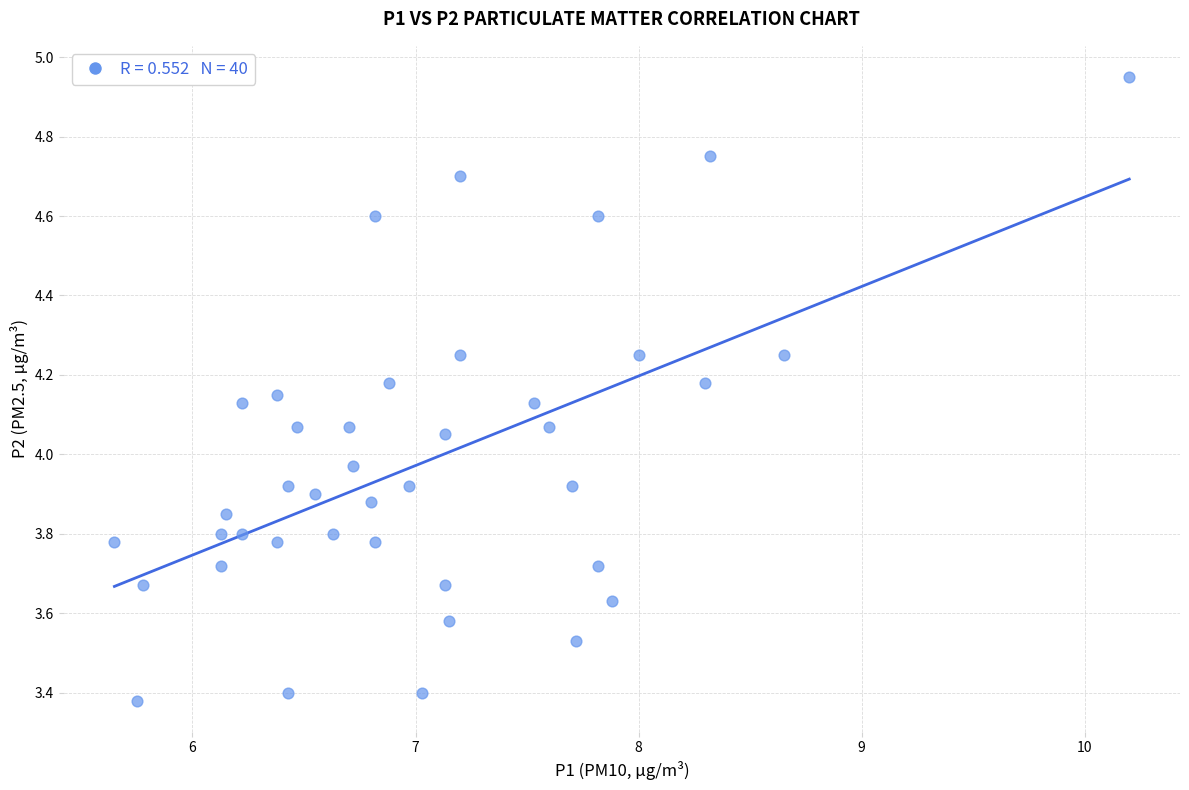

What is the range of Y values (max minus min)?

1.6